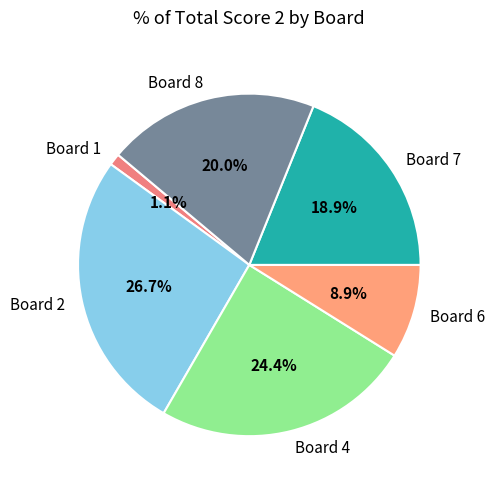

Between Board 8 and Board 7, which is larger?

Board 8